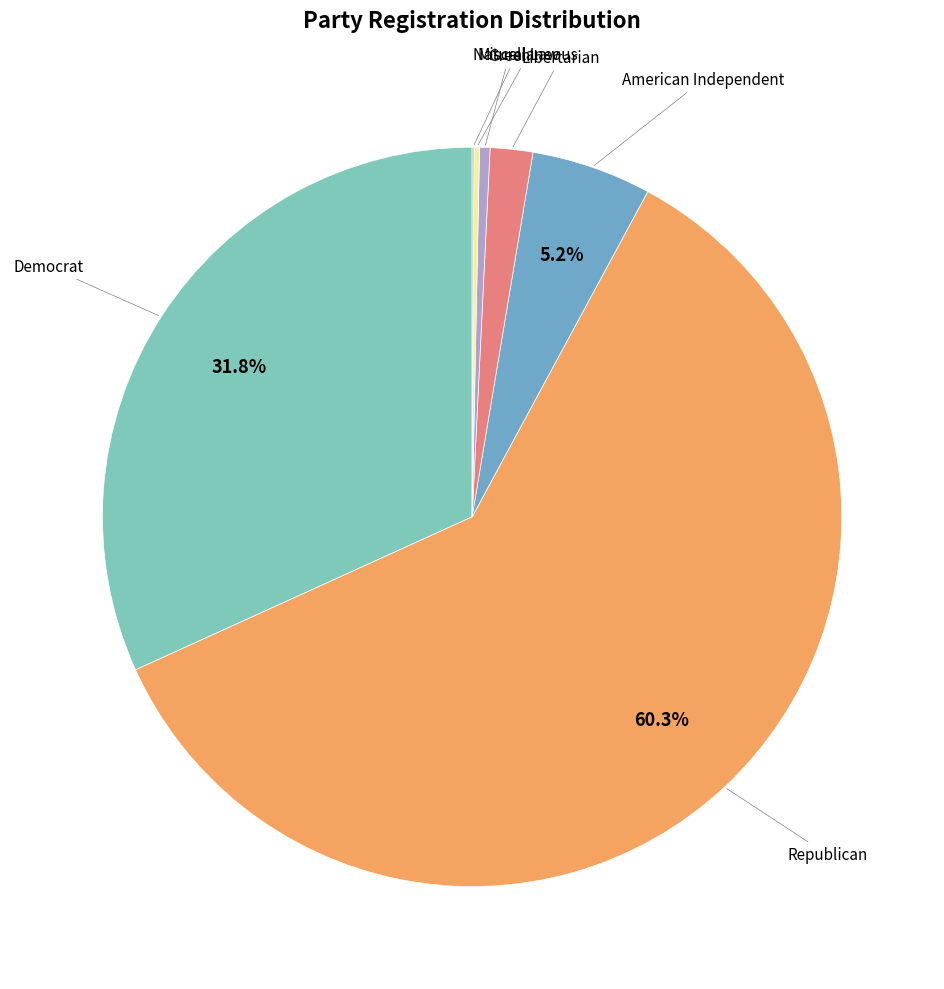

How many segments does this pie chart have?

7